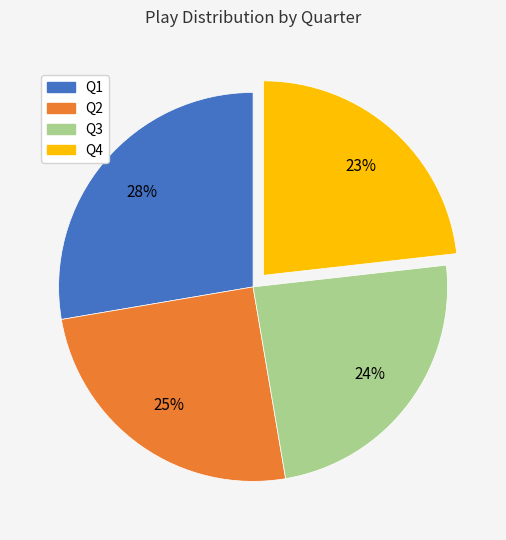

What percentage is the Q4 slice, to the nearest percent?

23%